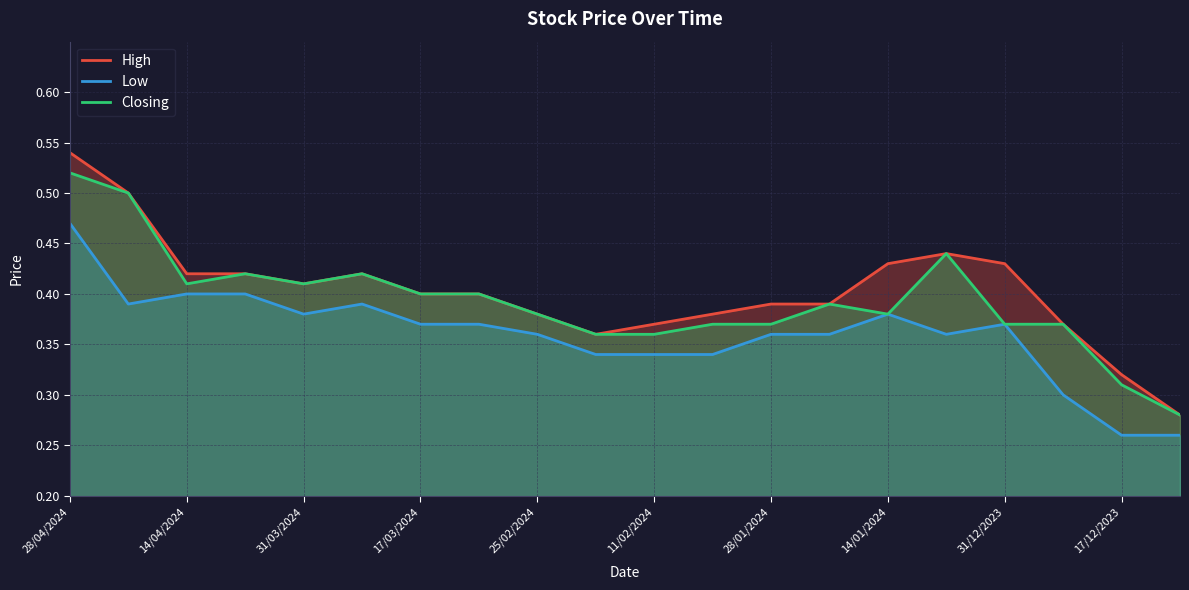

Reading right to left, list all the values displayed in this chart.

High: 0.3	0.3	0.4	0.4	0.4	0.4	0.4	0.4	0.4	0.4	0.4	0.4	0.4	0.4	0.4	0.4	0.4	0.4	0.5	0.5
Low: 0.3	0.3	0.3	0.4	0.4	0.4	0.4	0.4	0.3	0.3	0.3	0.4	0.4	0.4	0.4	0.4	0.4	0.4	0.4	0.5
Closing: 0.3	0.3	0.4	0.4	0.4	0.4	0.4	0.4	0.4	0.4	0.4	0.4	0.4	0.4	0.4	0.4	0.4	0.4	0.5	0.5